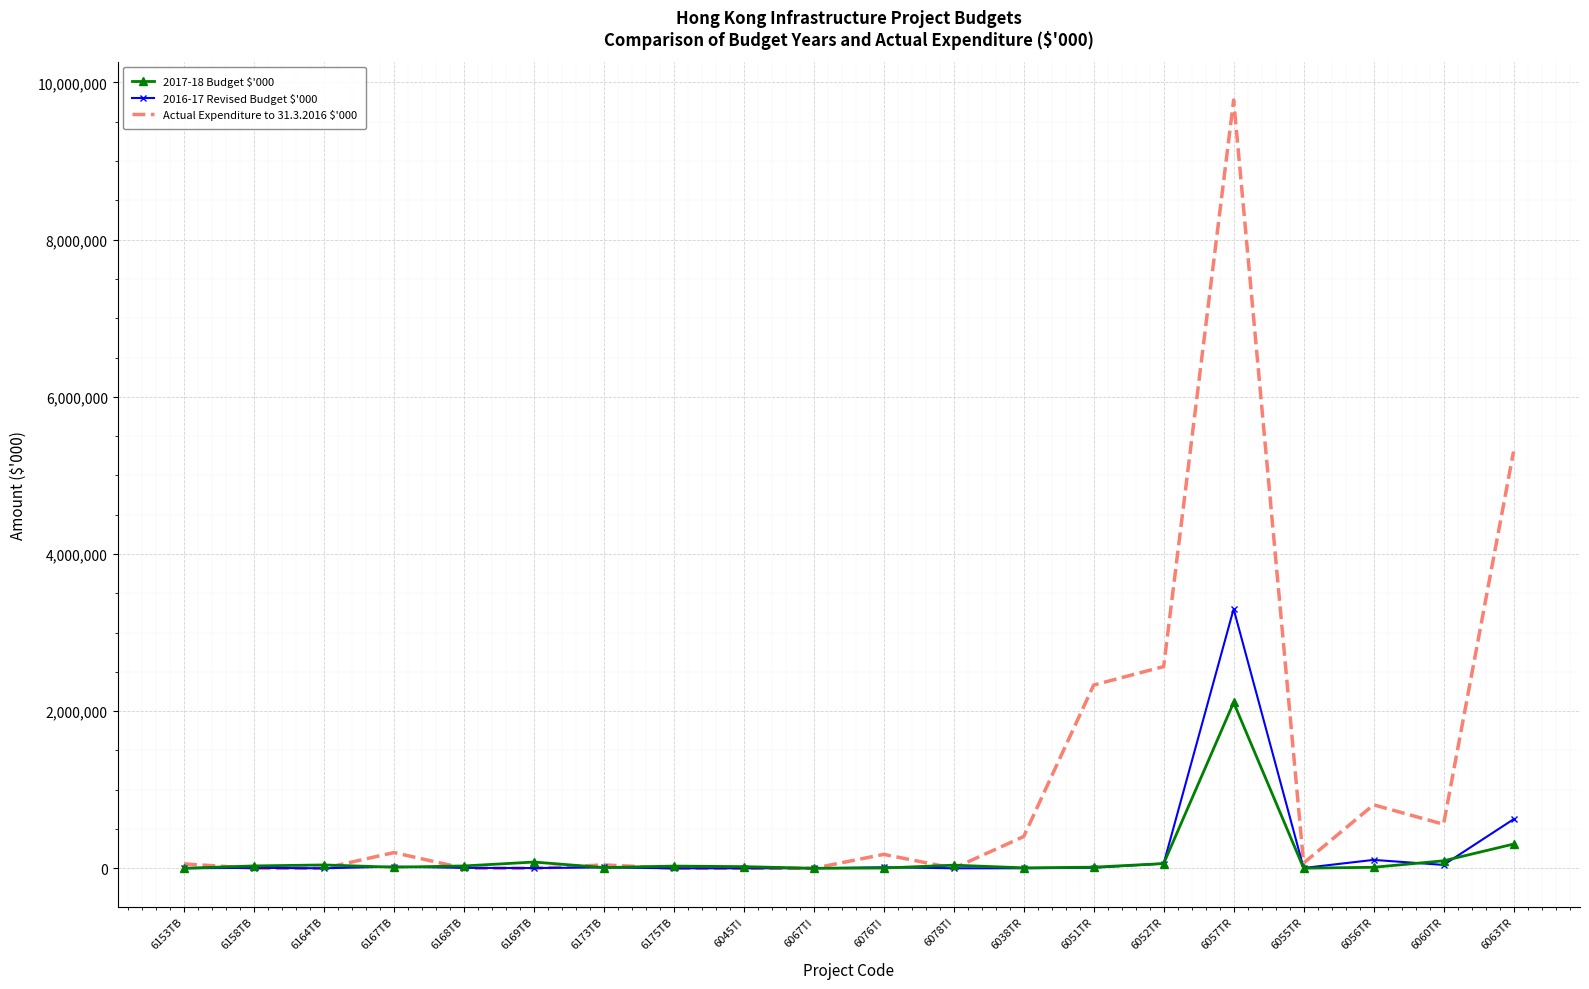

At which category is the sum across all series the highest?

6057TR